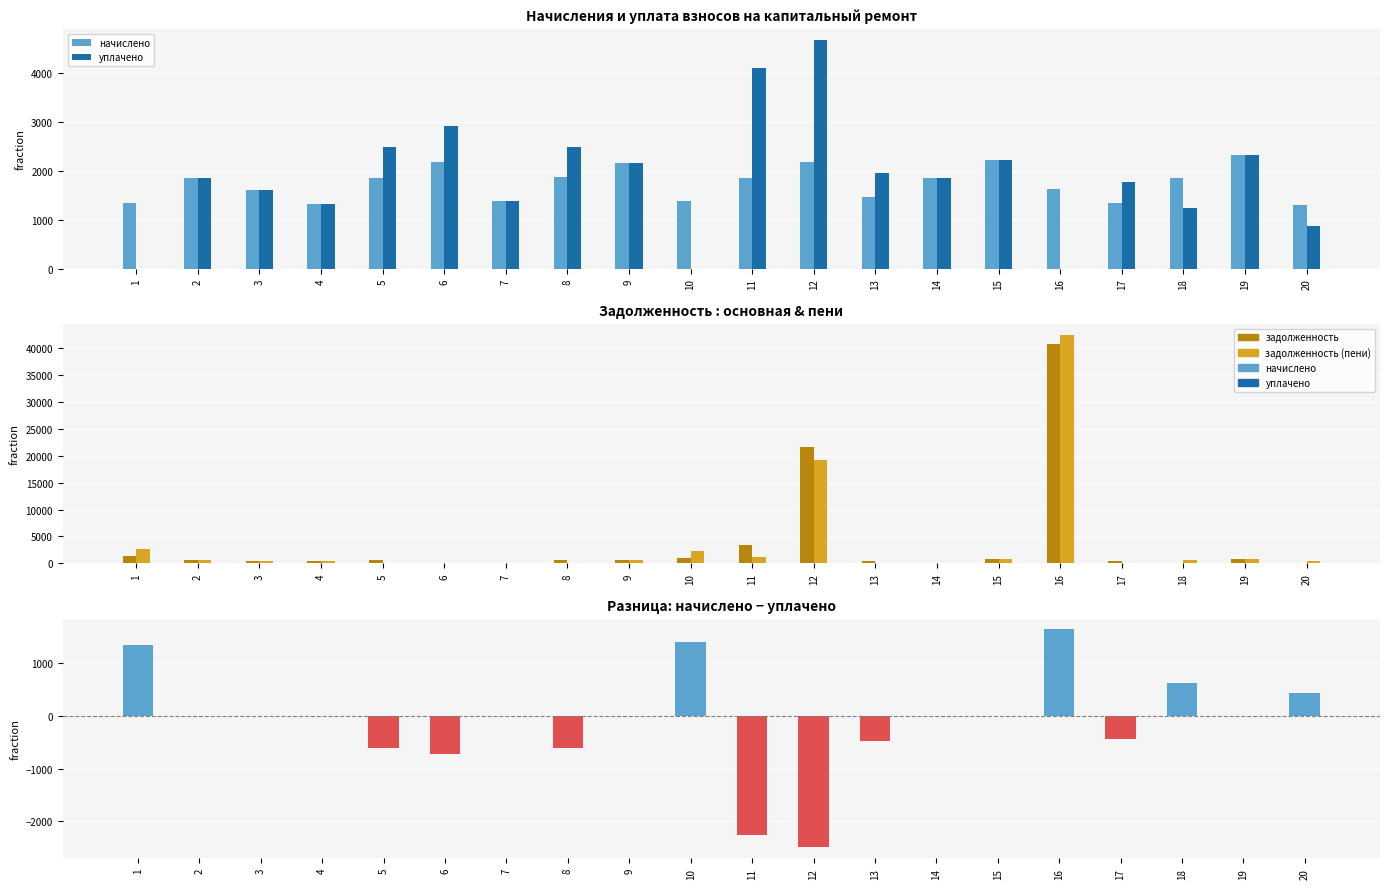

Reading right to left, what are all the values shown in this chart?

начислено: 20=1294.1	19=2330.2	18=1843.5	17=1331.0	16=1626.0	15=2227.0	14=1854.6	13=1467.4	12=2175.3	11=1854.6	10=1382.6	9=2156.9	8=1865.6	7=1382.6	6=2182.7	5=1858.3	4=1316.2	3=1614.9	2=1858.3	1=1331.0
уплачено: 20=862.8	19=2330.2	18=1229.0	17=1774.7	16=0.0	15=2227.0	14=1855.7	13=1956.6	12=4664.4	11=4102.4	10=0.0	9=2156.9	8=2487.5	7=1382.6	6=2910.3	5=2477.7	4=1316.2	3=1614.9	2=1858.3	1=0.0
задолженность: 20=0.0	19=776.7	18=0.0	17=443.7	16=40735.3	15=742.3	14=0.0	13=489.1	12=21664.5	11=3420.1	10=998.6	9=719.0	8=621.9	7=0.0	6=0.0	5=619.4	4=438.8	3=538.3	2=619.4	1=1331.0
задолженность (пени): 20=431.4	19=776.7	18=614.5	17=0.0	16=42361.3	15=742.3	14=0.0	13=0.0	12=19175.5	11=1172.3	10=2381.2	9=719.0	8=0.0	7=0.0	6=0.0	5=0.0	4=438.8	3=538.3	2=619.4	1=2662.0
начислено − уплачено: 20=431.4	19=0.0	18=614.5	17=-443.7	16=1626.0	15=0.0	14=-1.1	13=-489.1	12=-2489.0	11=-2247.8	10=1382.6	9=0.0	8=-621.9	7=0.0	6=-727.6	5=-619.4	4=0.0	3=0.0	2=0.0	1=1331.0